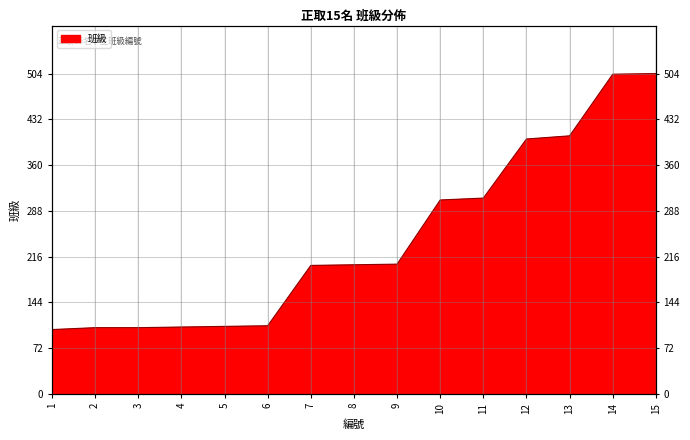

Is it true that the value at 13 is 565?

False